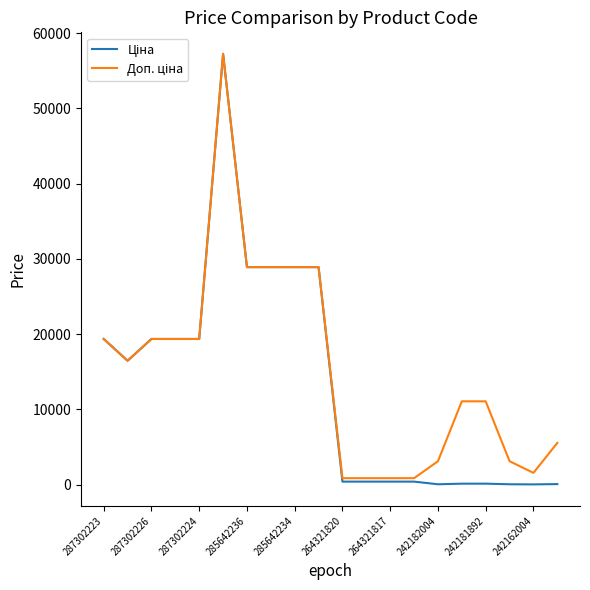

What is the maximum value shown in the chart?

57235.5